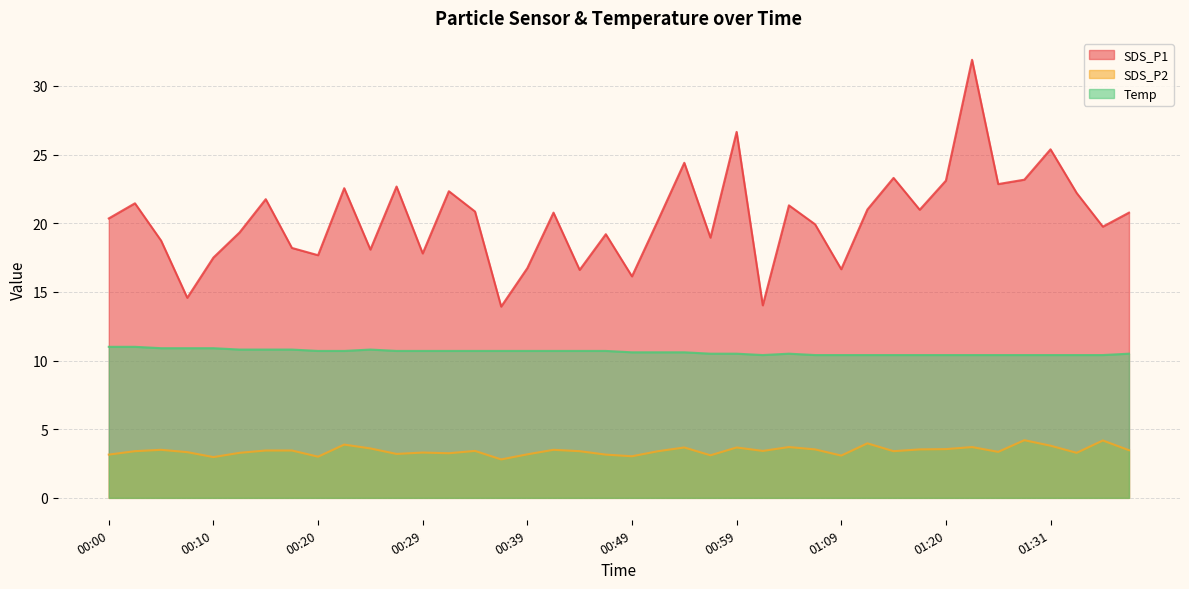

Which series has the largest total across all categories?

SDS_P1